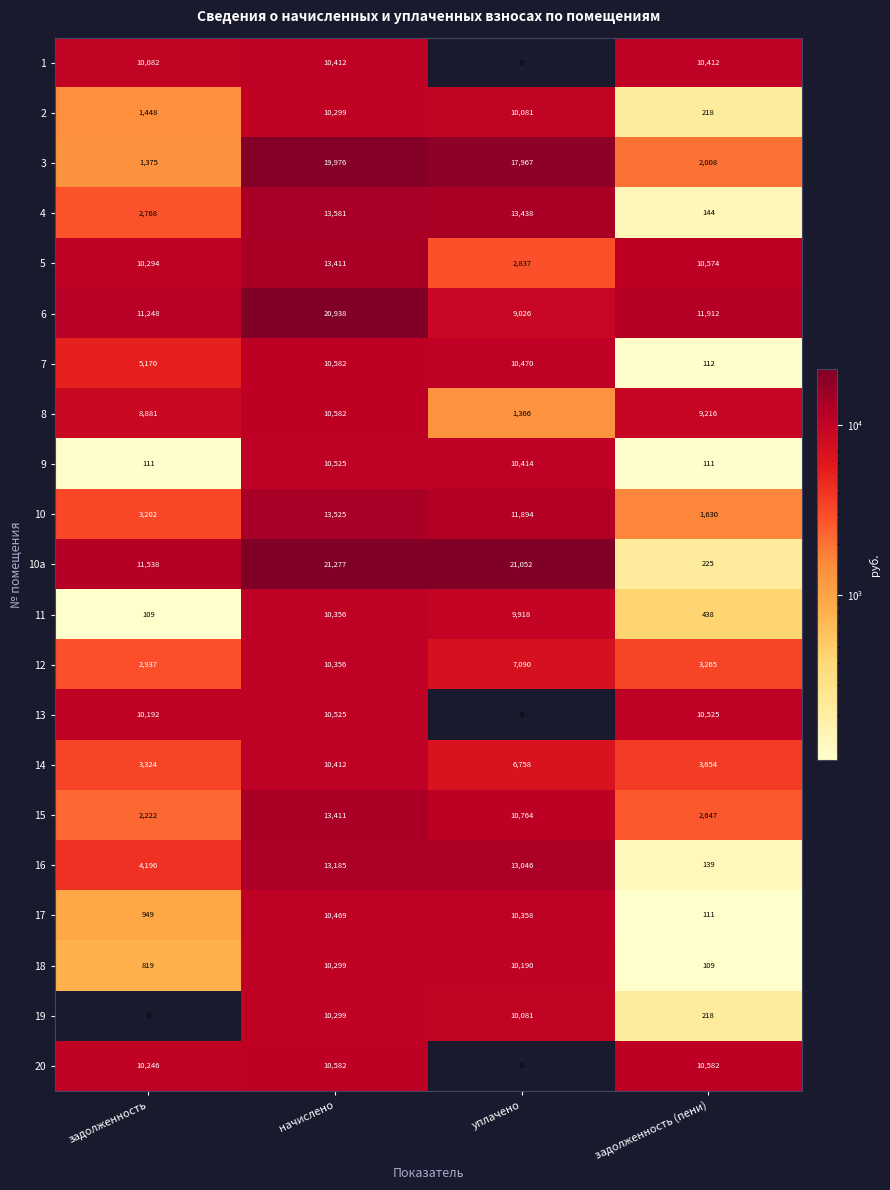

At which label does 8 first exceed 9216?

начислено